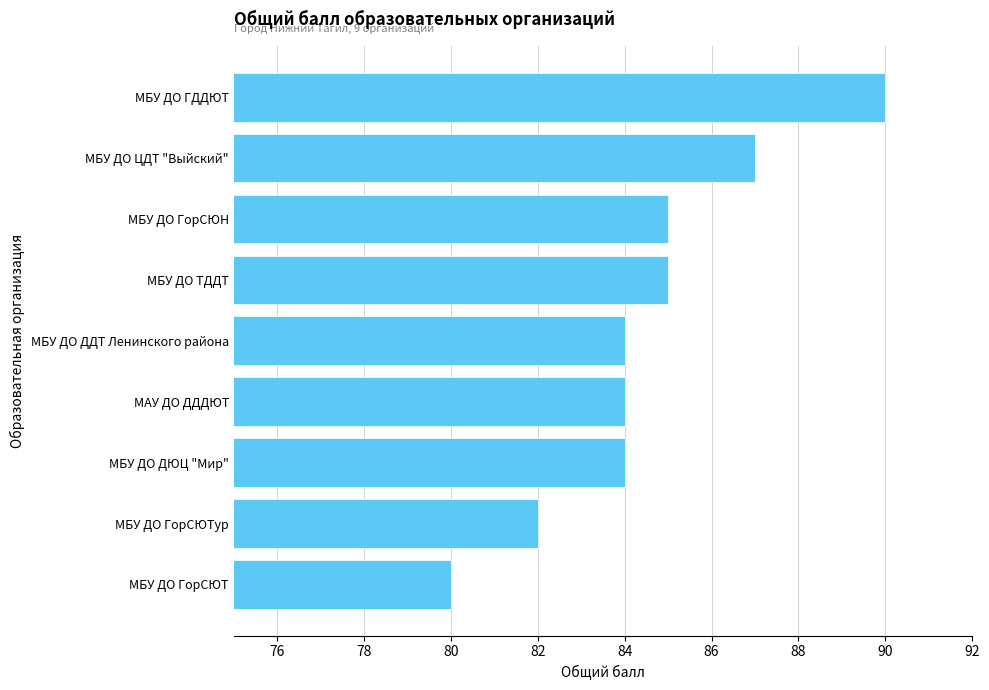

The chart shows a value of 90 at МБУ ДО ГДДЮТ. True or false?

True